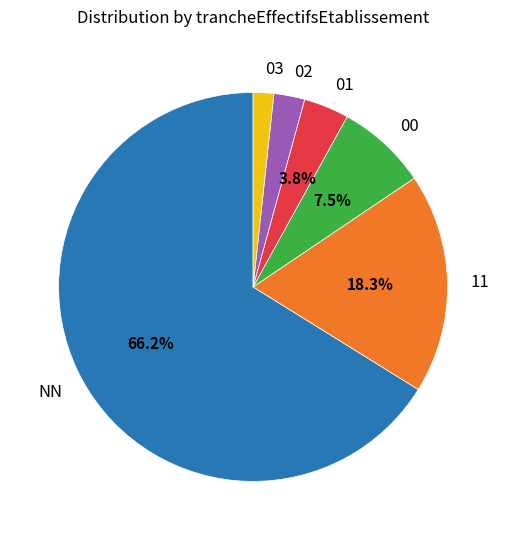

To the nearest percent, what is the difference between the 01 and 02 slice percentages?

1%